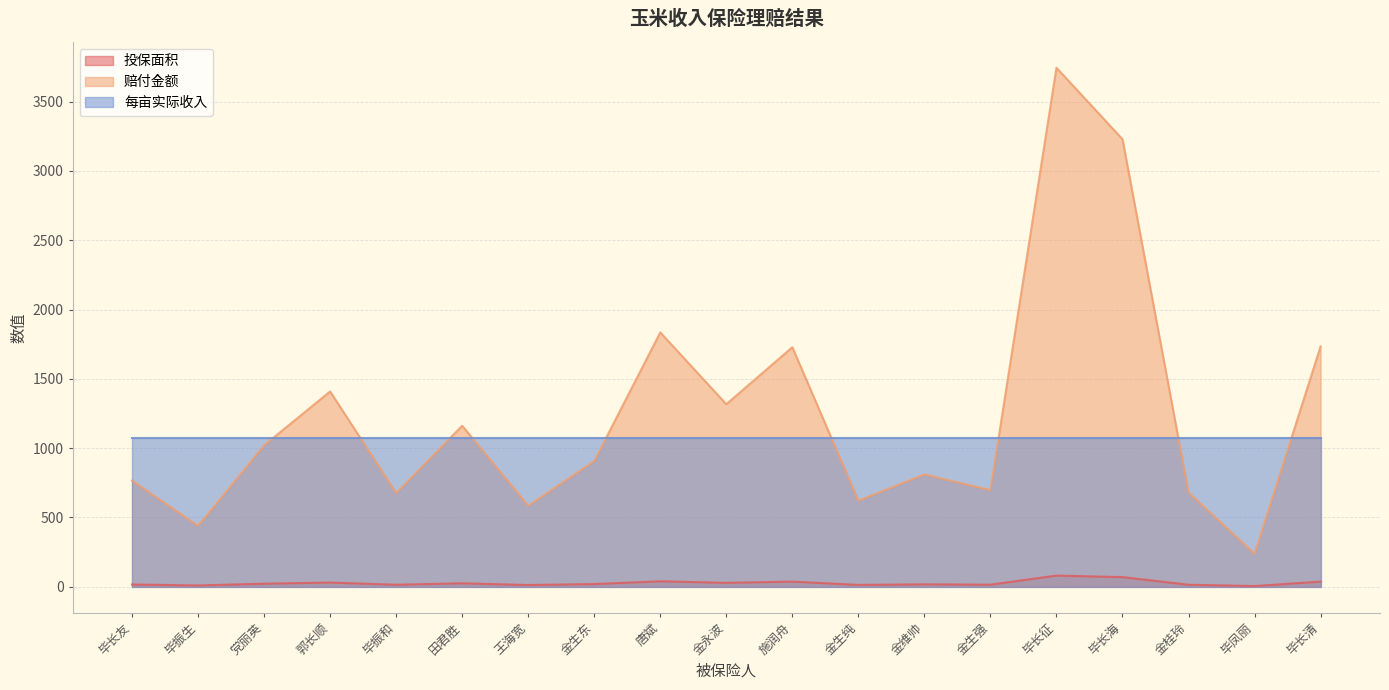

How many values in the 投保面积 series are below 19?

9